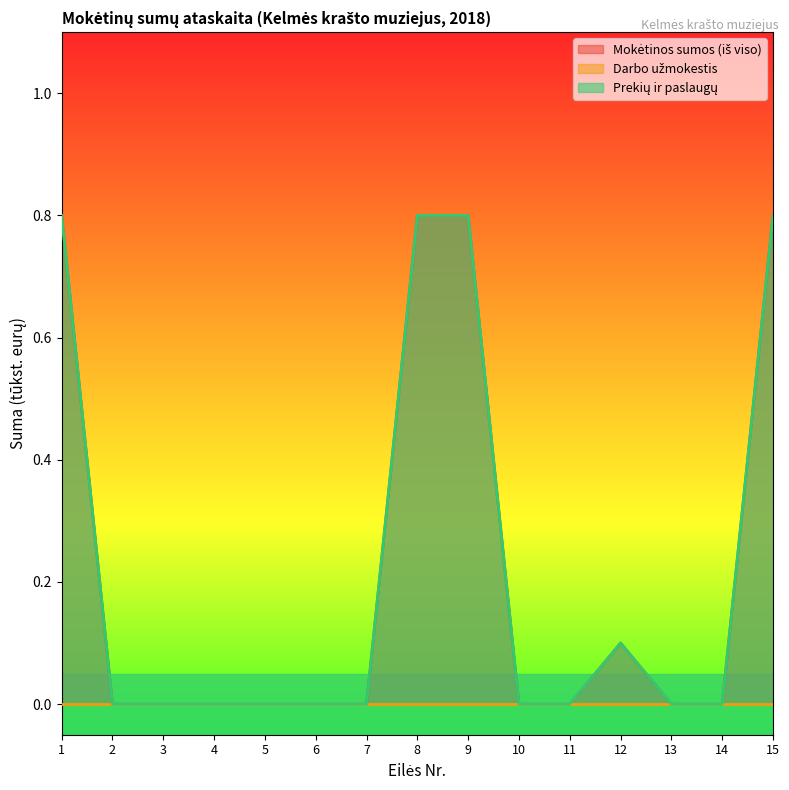

In Mokėtinos sumos (iš viso), how many points are higher than both neighbors (excluding endpoints)?

1